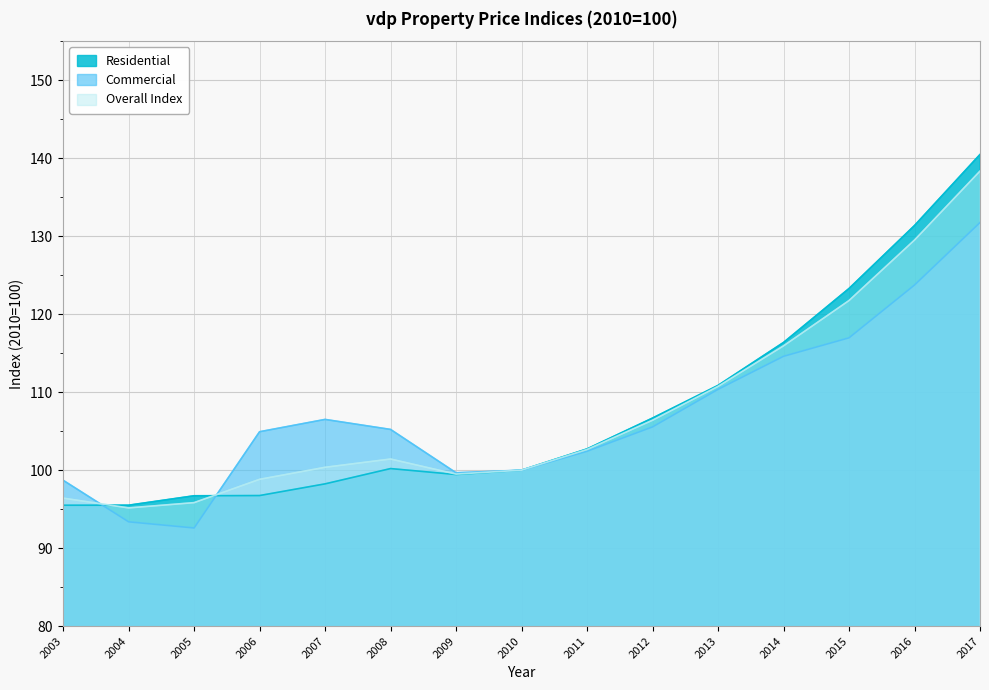

How many interior local peaks does the Commercial series have?

1